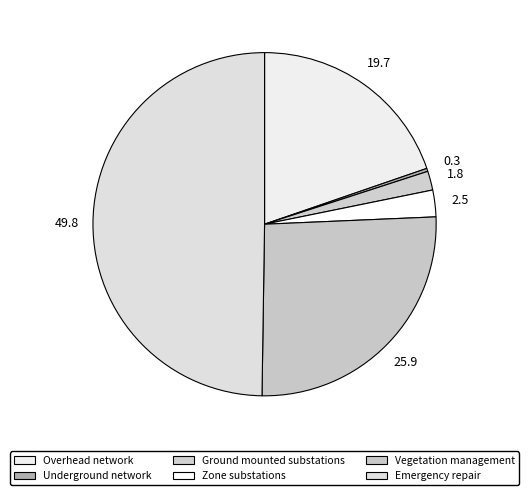

How many slices are in this pie chart?

6